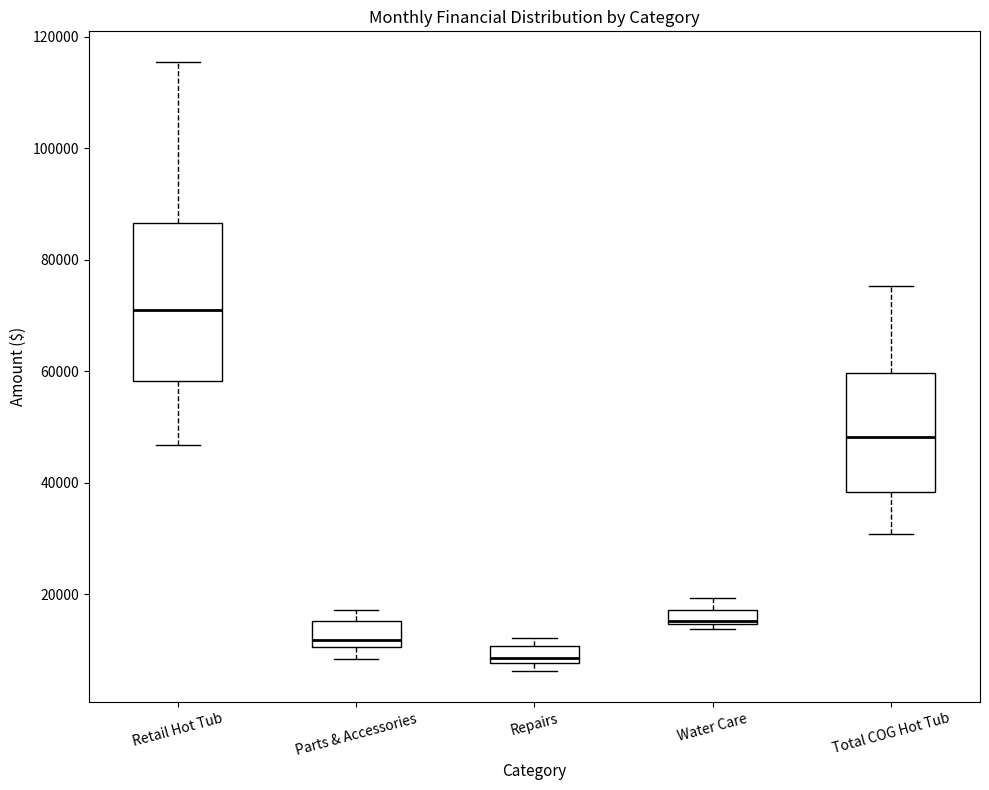

Which box has the highest median line?

Retail Hot Tub